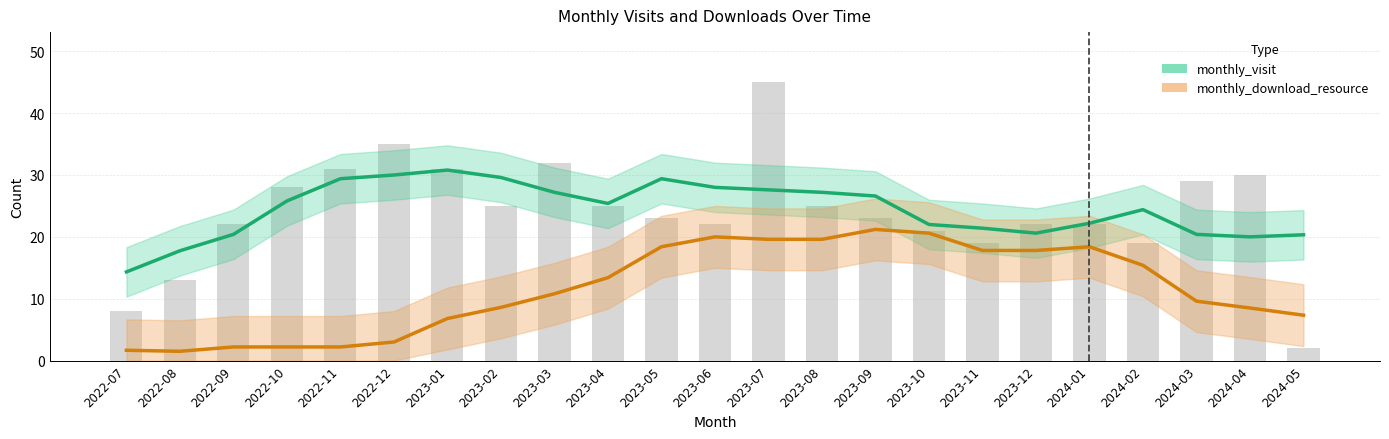

The chart shows a value of 13 at 2022-08. True or false?

True